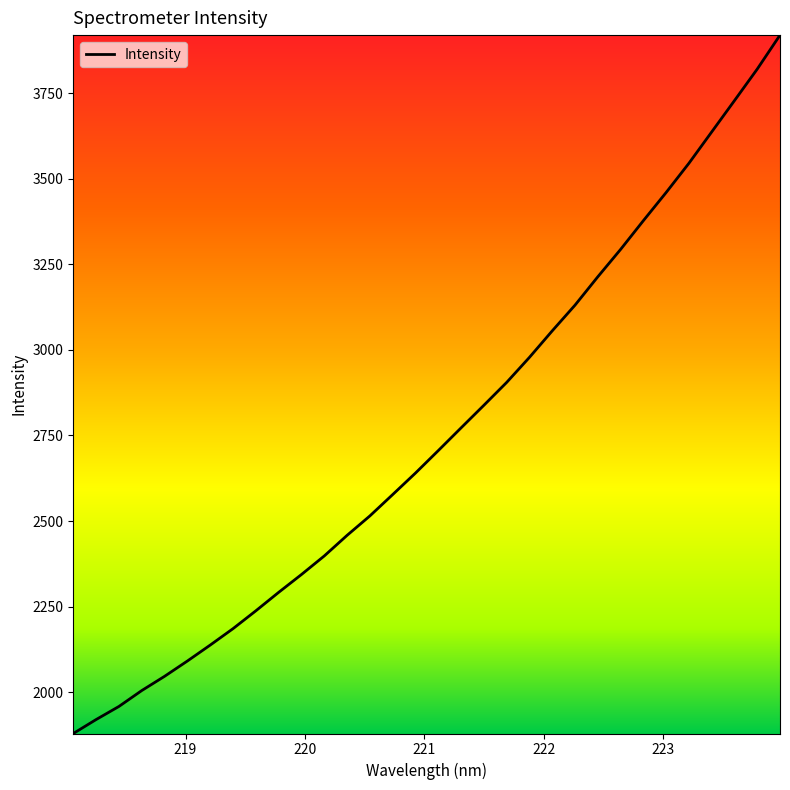

How many series are shown in this chart?

1